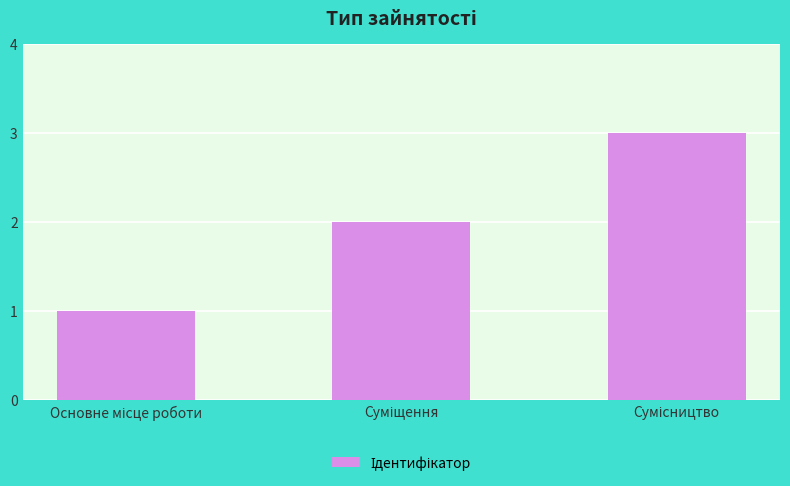

What is the sum of all values?

6